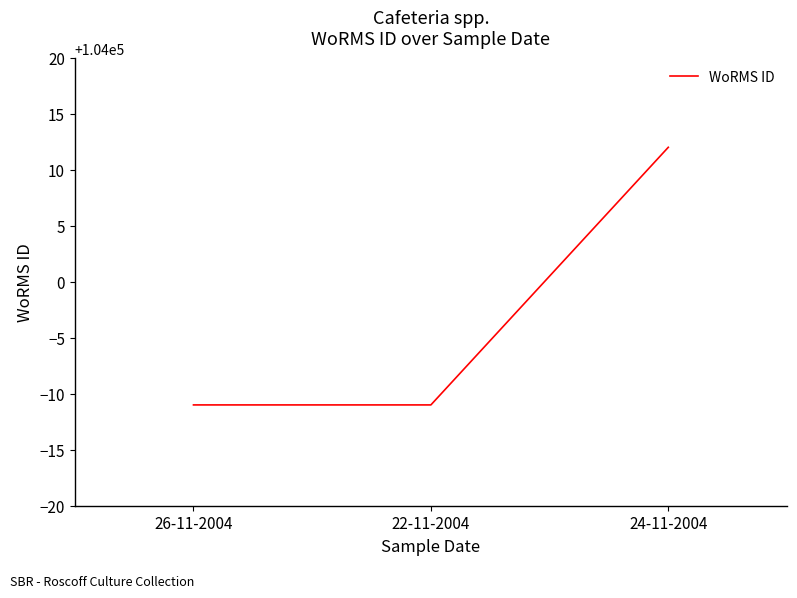

Which label corresponds to the largest value in the chart?

24-11-2004